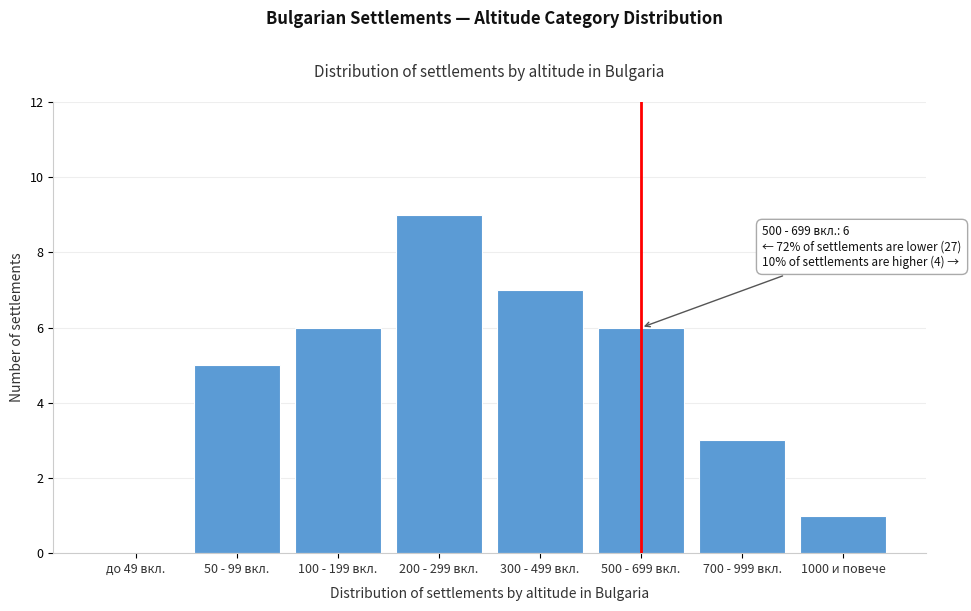

Reading left to right, extract all data points from this chart.

до 49 вкл.=0	50 - 99 вкл.=5	100 - 199 вкл.=6	200 - 299 вкл.=9	300 - 499 вкл.=7	500 - 699 вкл.=6	700 - 999 вкл.=3	1000 и повече=1